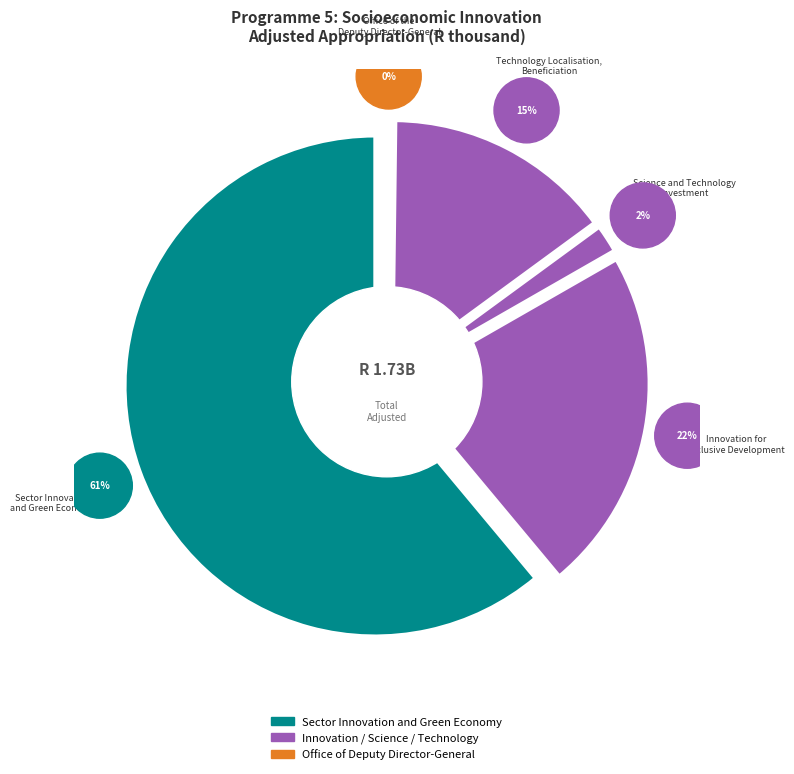

To the nearest percent, what percentage of the pie is Innovation for
Inclusive Development?

22%